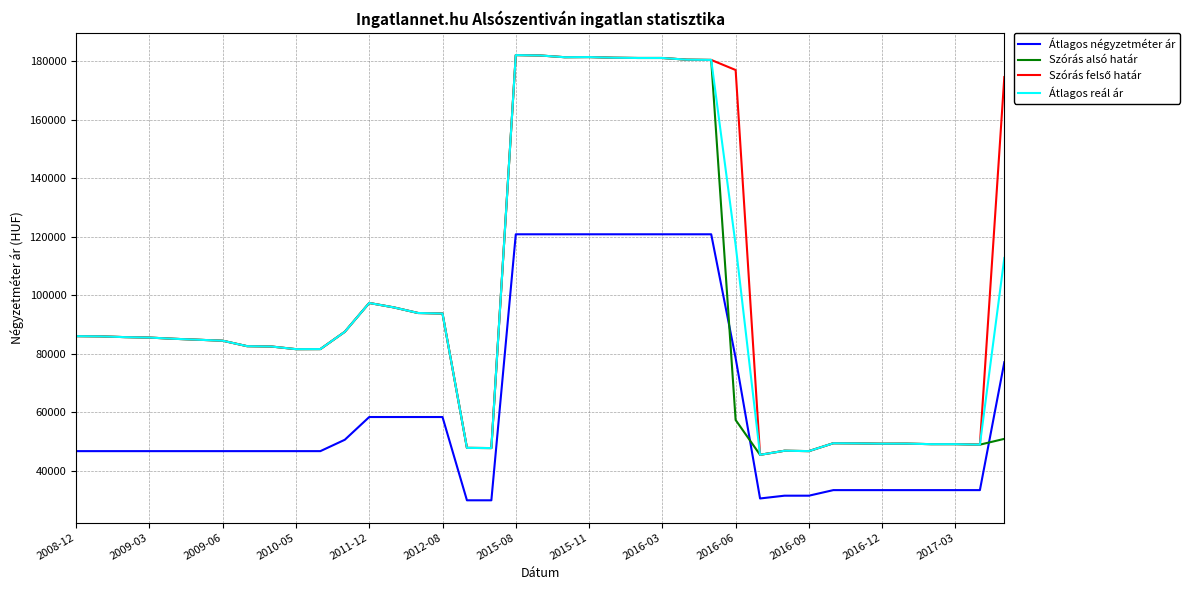

What is the smallest value displayed?

29850